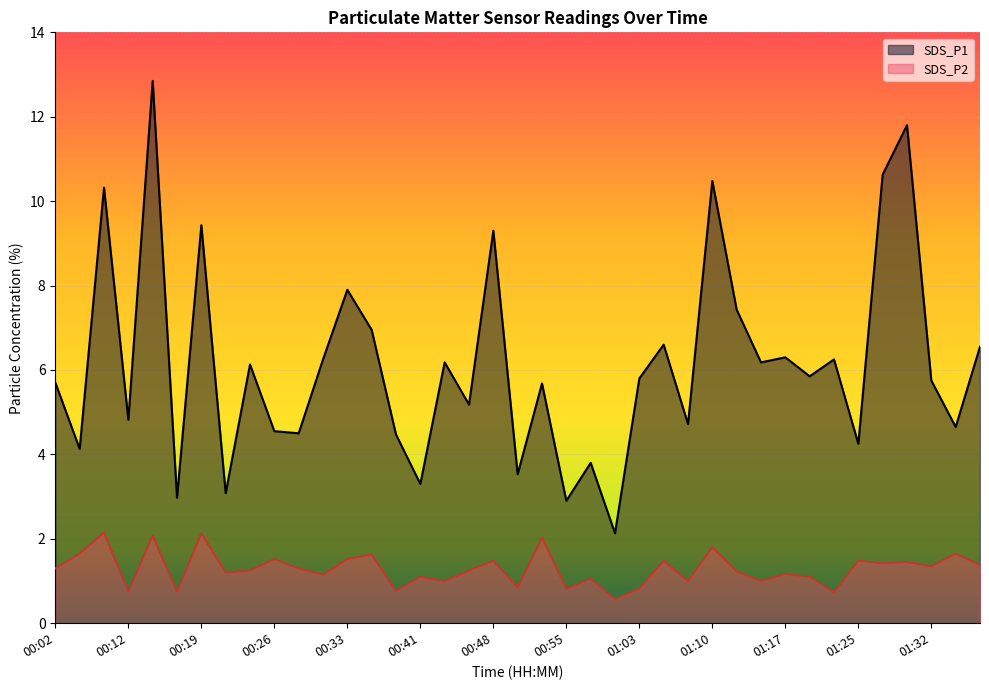

Reading right to left, transcribe all the data shown in this chart.

SDS_P1: 6.5	4.7	5.8	11.8	10.6	4.2	6.2	5.8	6.3	6.2	7.4	10.5	4.7	6.6	5.8	2.1	3.8	2.9	5.7	3.5	9.3	5.2	6.2	3.3	4.5	7.0	7.9	6.2	4.5	4.5	6.1	3.1	9.4	3.0	12.8	4.8	10.3	4.1	5.7
SDS_P2: 1.4	1.6	1.4	1.4	1.4	1.5	0.7	1.1	1.2	1.0	1.2	1.8	1.0	1.5	0.8	0.6	1.1	0.8	2.0	0.8	1.5	1.2	1.0	1.1	0.8	1.6	1.5	1.1	1.3	1.5	1.2	1.2	2.1	0.8	2.1	0.8	2.1	1.6	1.3